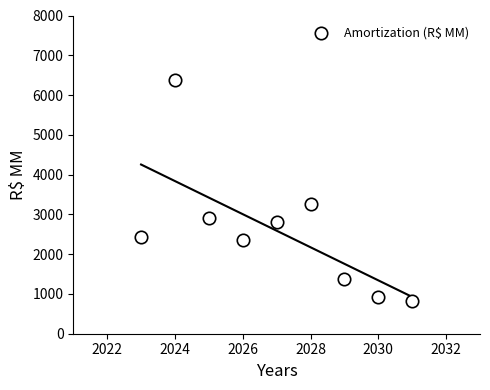

What Y value in the scatter plot is closest to 3607?

3256.8